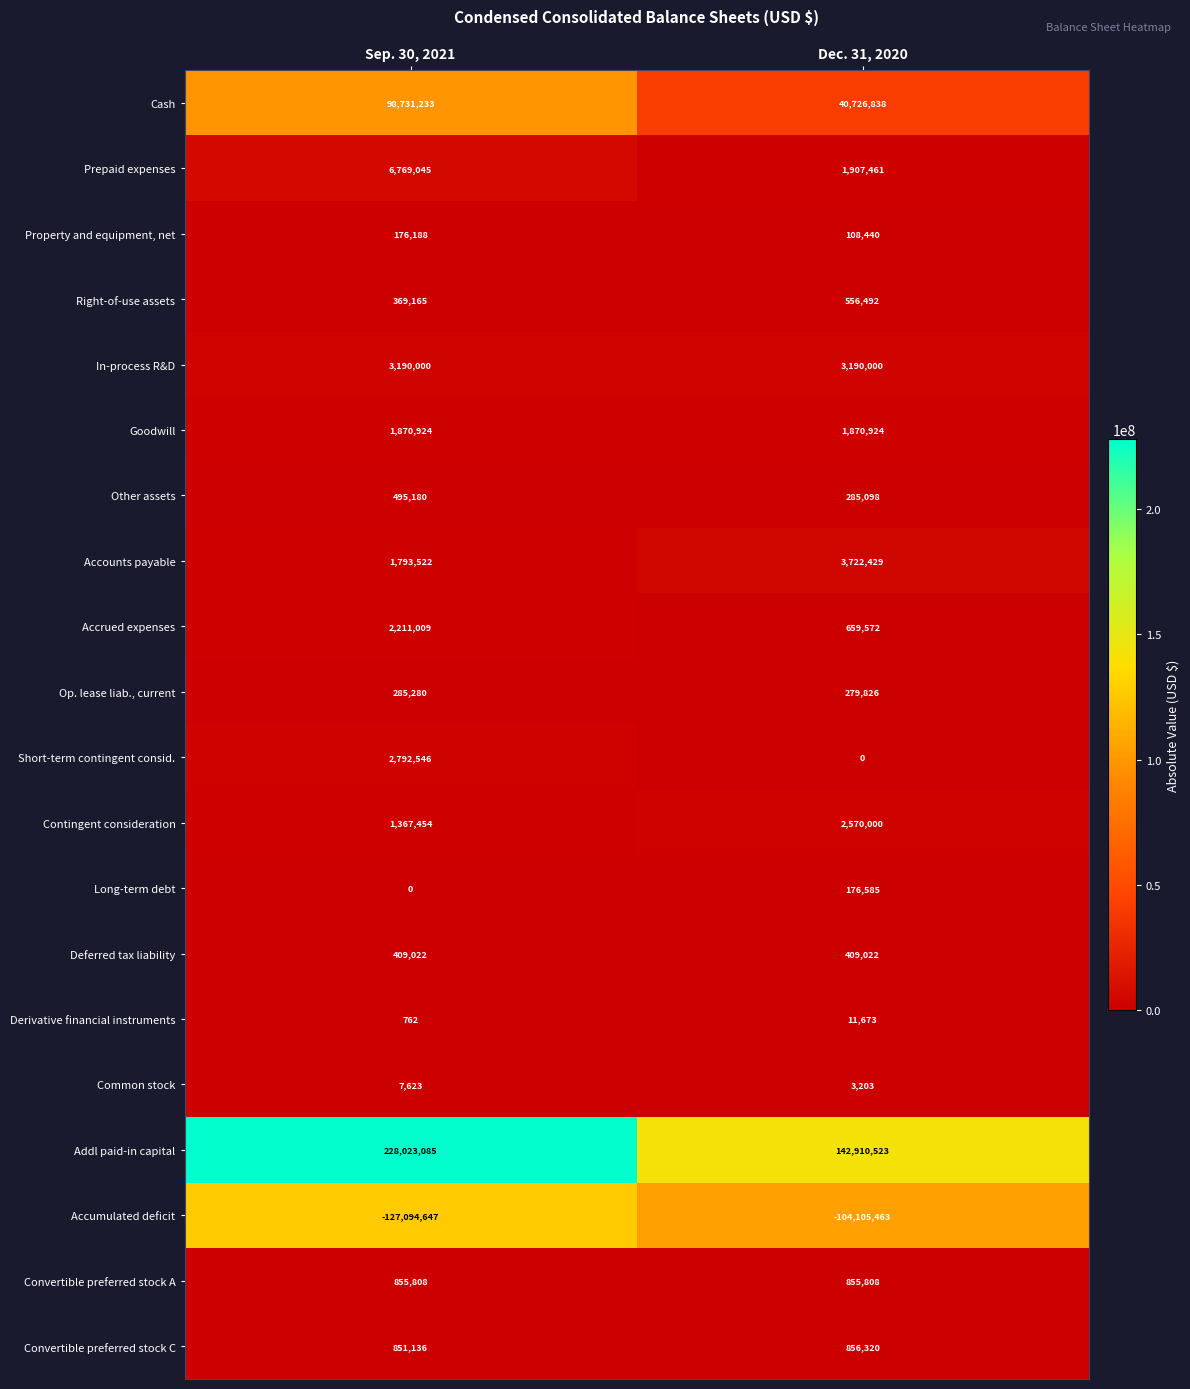

What is the spread (max minus min) of values at Sep. 30, 2021?

355117732